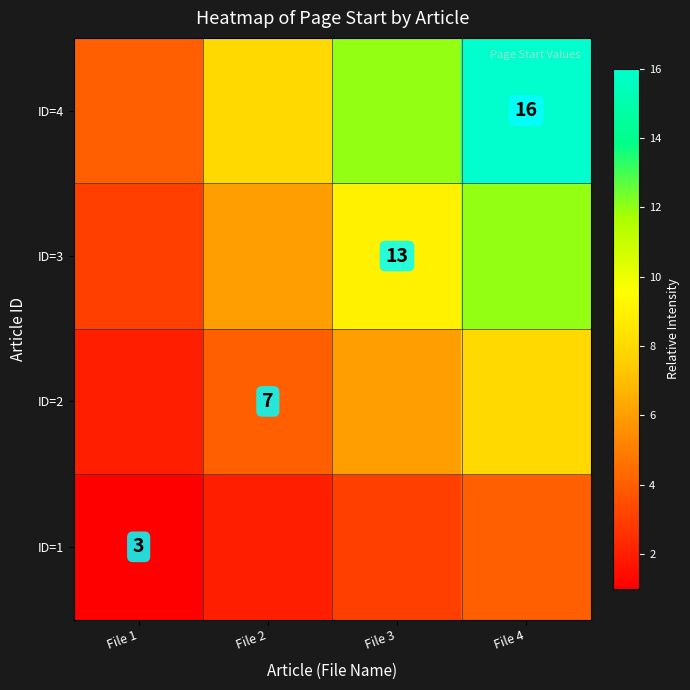

The ID=1 series shows 3 at File 1. True or false?

True